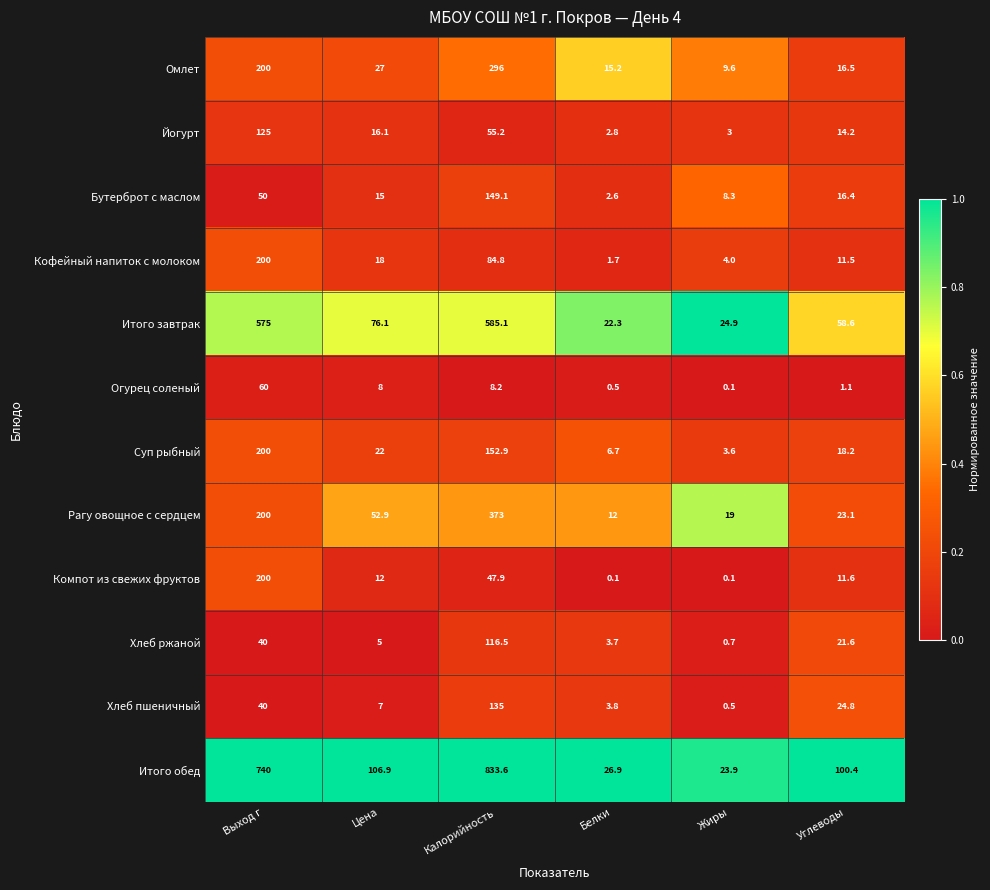

At which category is the sum across all series the highest?

Калорийность